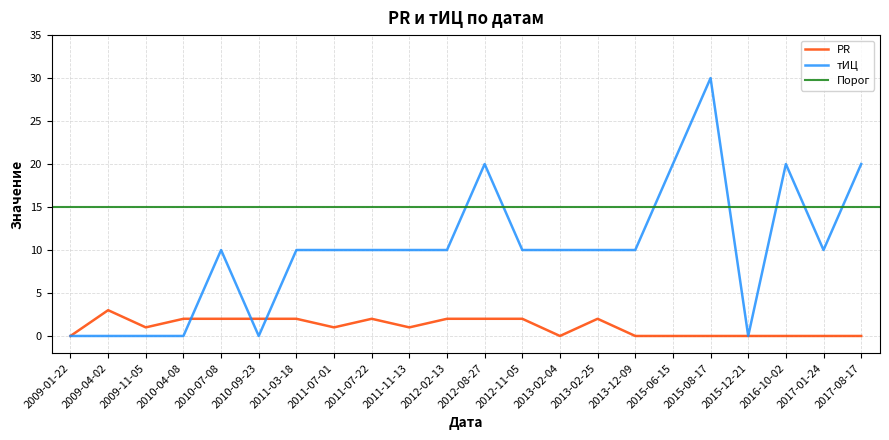

Reading left to right, transcribe all the data shown in this chart.

PR: 0	3	1	2	2	2	2	1	2	1	2	2	2	0	2	0	0	0	0	0	0	0
тИЦ: 0	0	0	0	10	0	10	10	10	10	10	20	10	10	10	10	20	30	0	20	10	20